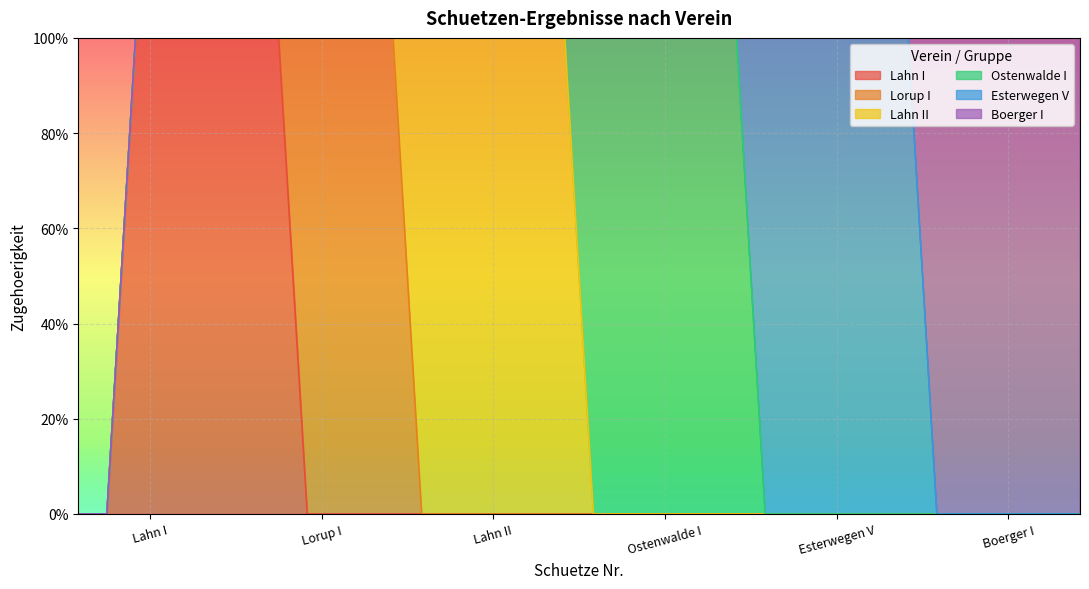

Rank the series by their maximum value, from lowest to highest.

Lahn I, Lorup I, Lahn II, Ostenwalde I, Esterwegen V, Boerger I